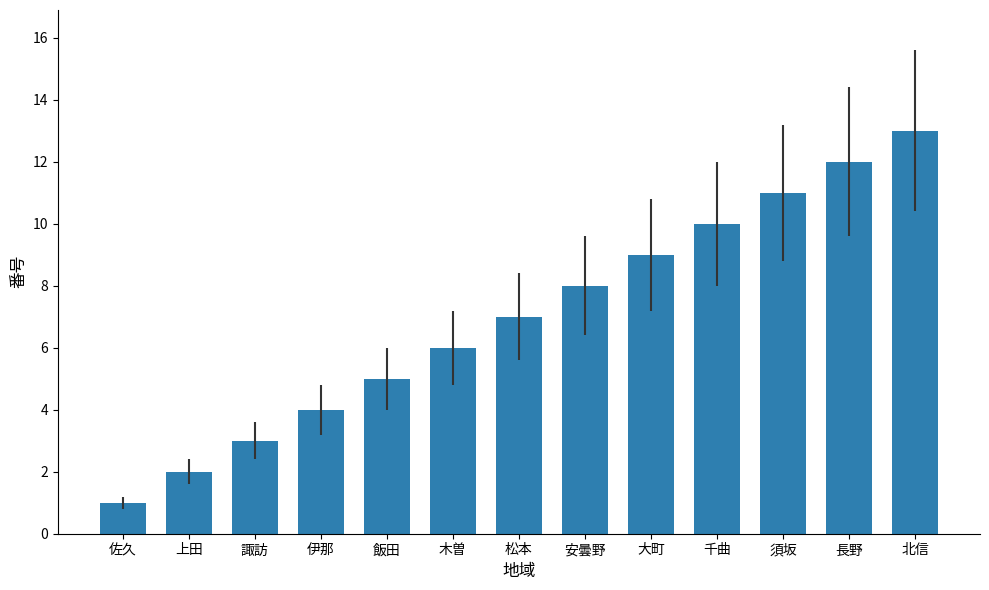

True or false: the data shows 10 at 千曲.

True